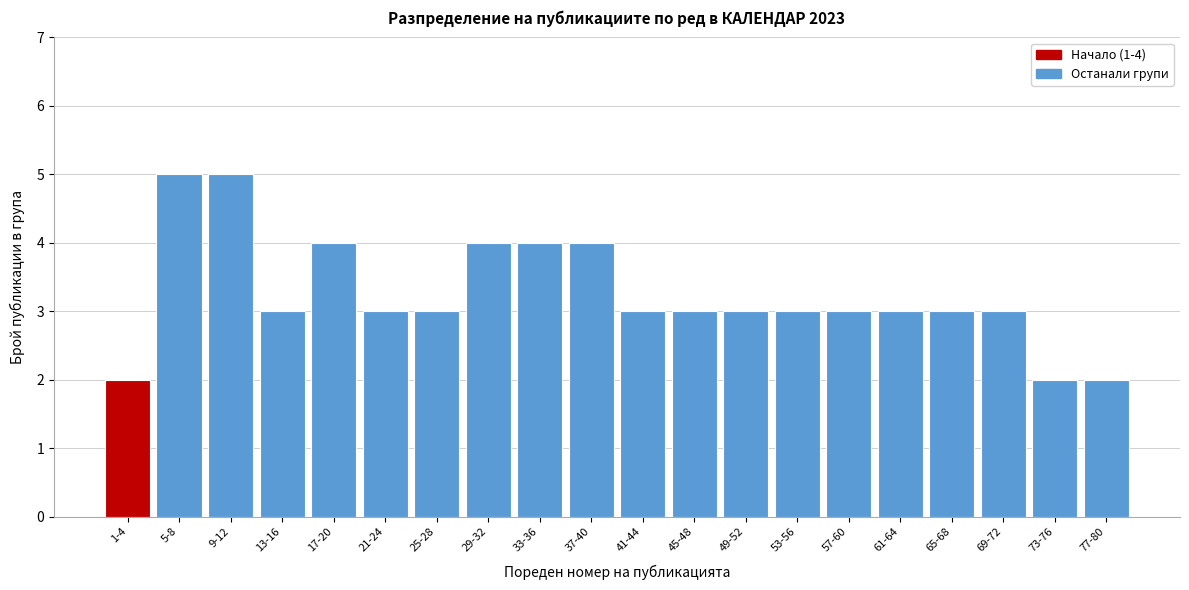

Reading left to right, what are all the values shown in this chart?

2	5	5	3	4	3	3	4	4	4	3	3	3	3	3	3	3	3	2	2